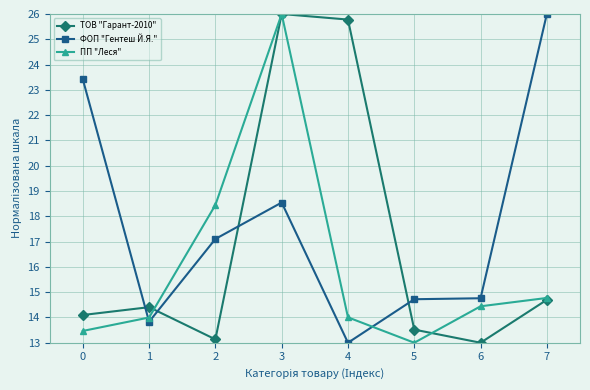

At which category does ФОП "Гентеш Й.Я." reach its first local valley?

1